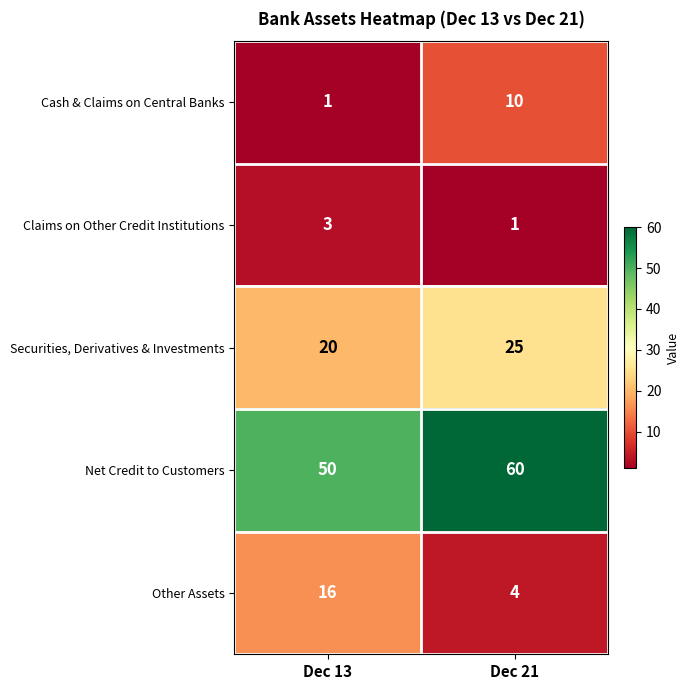

How many categories are shown in the chart?

2